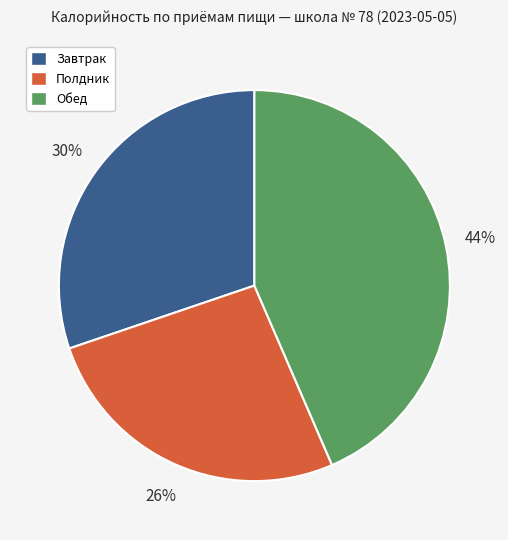

What percentage is the Полдник slice, to the nearest percent?

26%